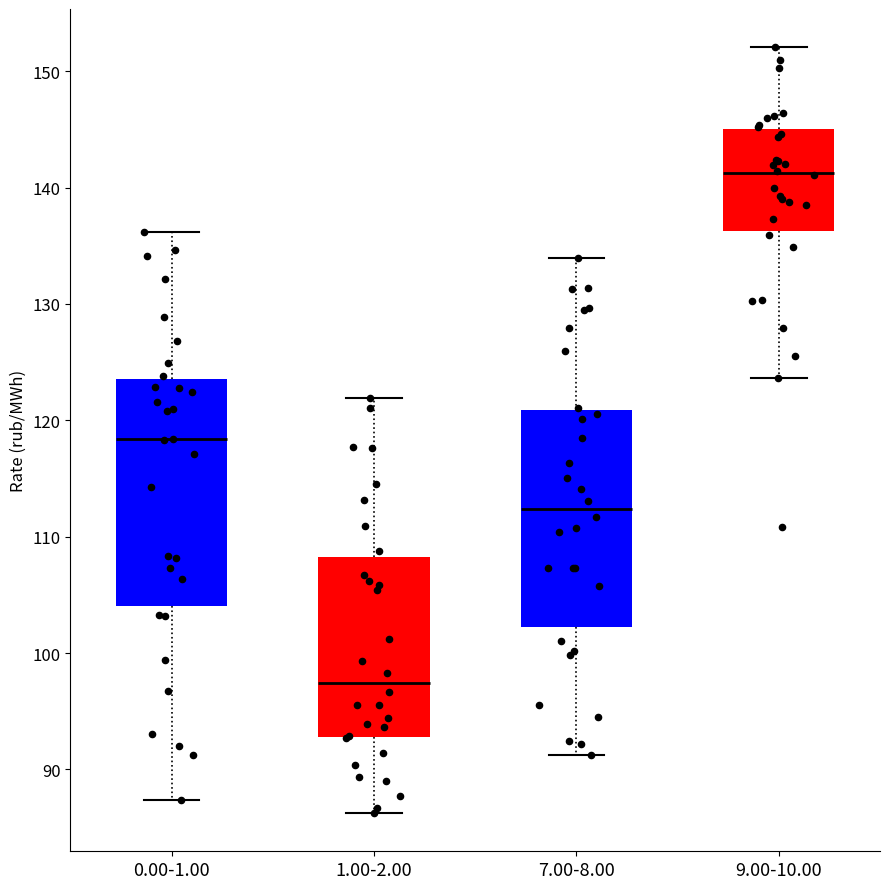

Where does the median line of the box for 0.00-1.00 sit on the y-axis? The values are not printed on the chart, so give them approximately, as read against the axis.

118